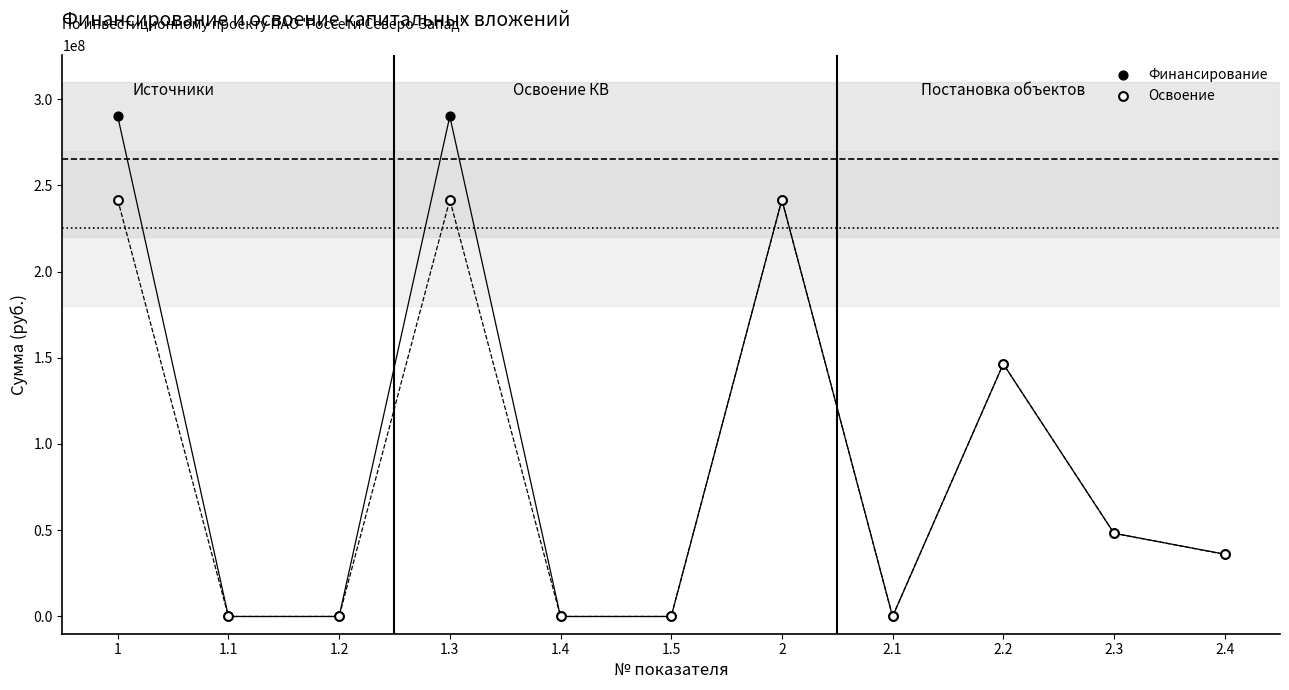

Which series contains the highest Y value?

Финансирование